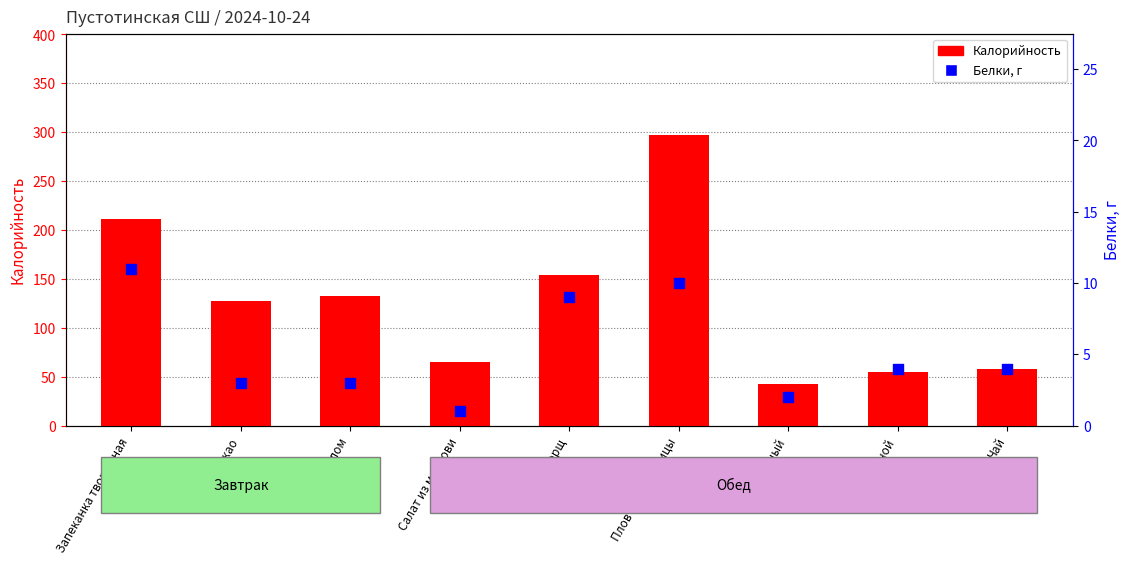

At how many categories does at least one series exceed 99?

5